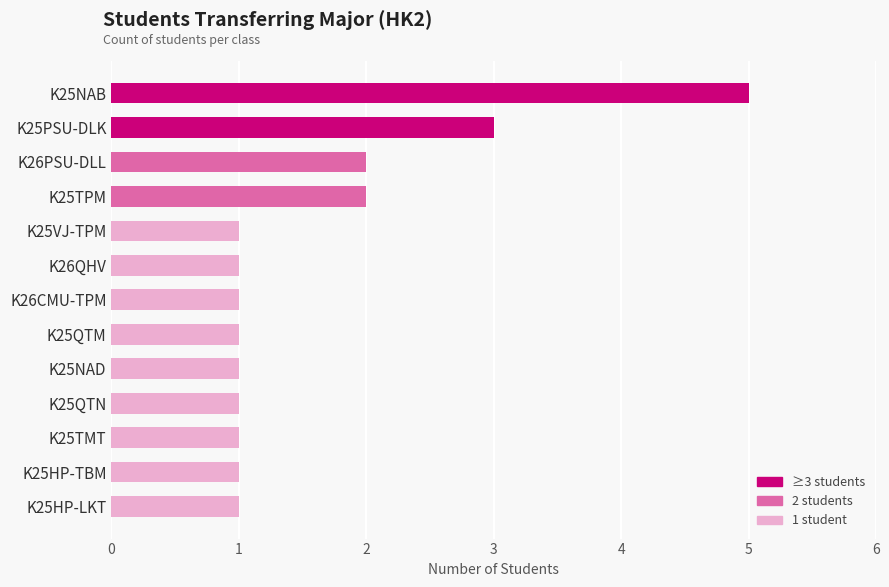

Reading bottom to top, extract all data points from this chart.

1	1	1	1	1	1	1	1	1	2	2	3	5